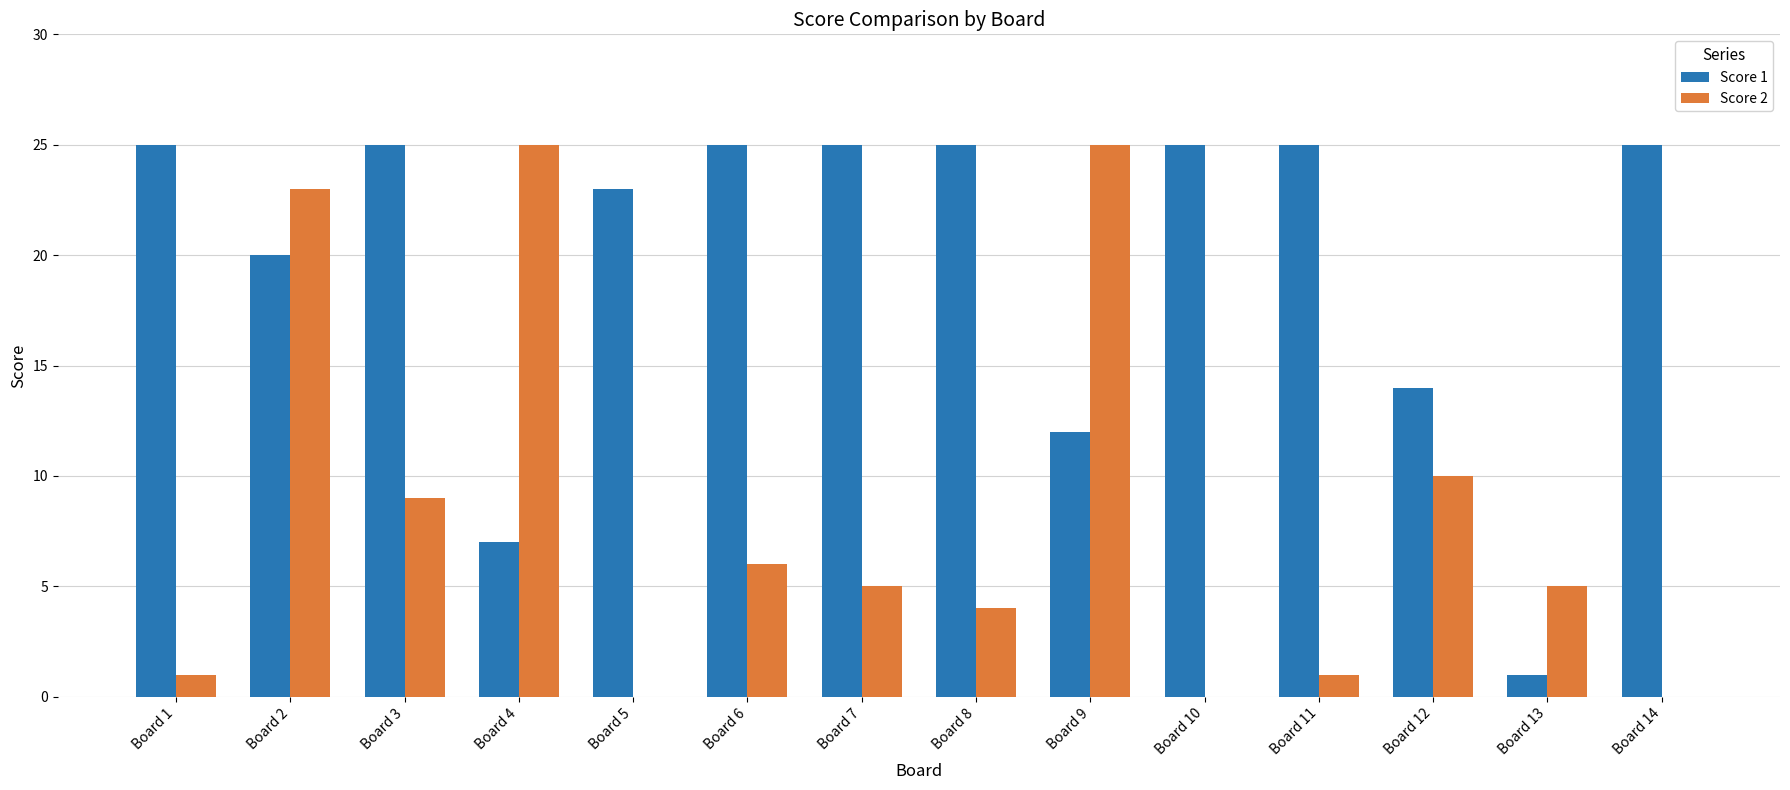

Reading right to left, extract all data points from this chart.

Score 1: Board 14=25	Board 13=1	Board 12=14	Board 11=25	Board 10=25	Board 9=12	Board 8=25	Board 7=25	Board 6=25	Board 5=23	Board 4=7	Board 3=25	Board 2=20	Board 1=25
Score 2: Board 14=0	Board 13=5	Board 12=10	Board 11=1	Board 10=0	Board 9=25	Board 8=4	Board 7=5	Board 6=6	Board 5=0	Board 4=25	Board 3=9	Board 2=23	Board 1=1